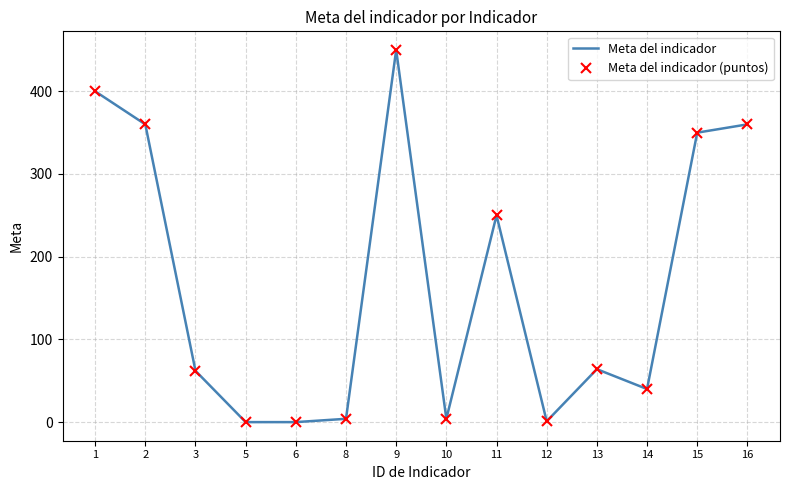

True or false: Meta del indicador has a value of 360 at 16.

True